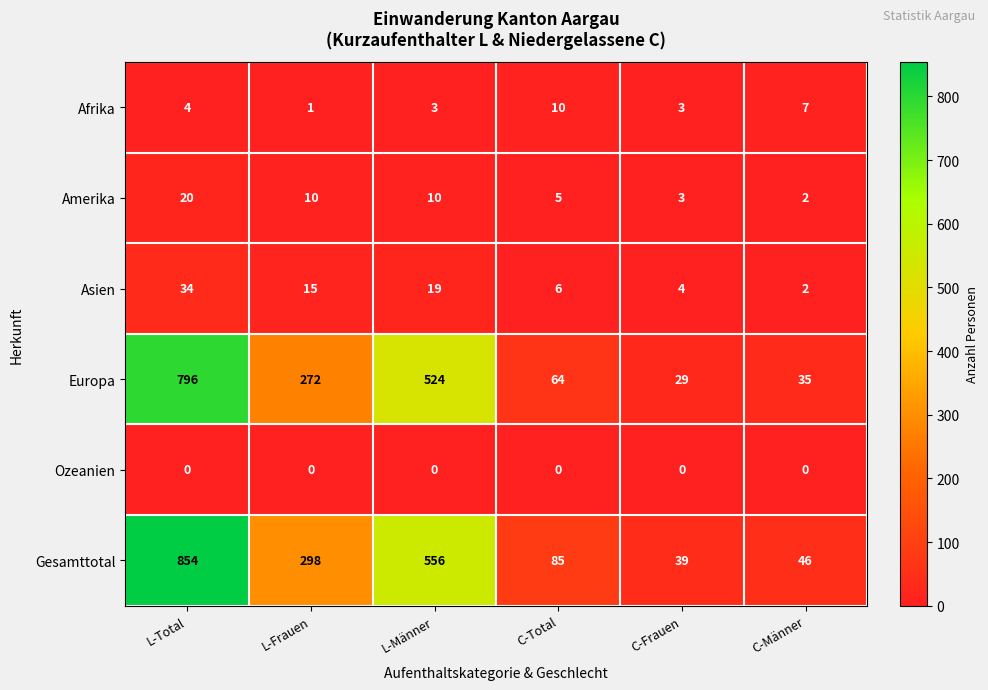

Is it true that Asien equals 34 at L-Total?

True